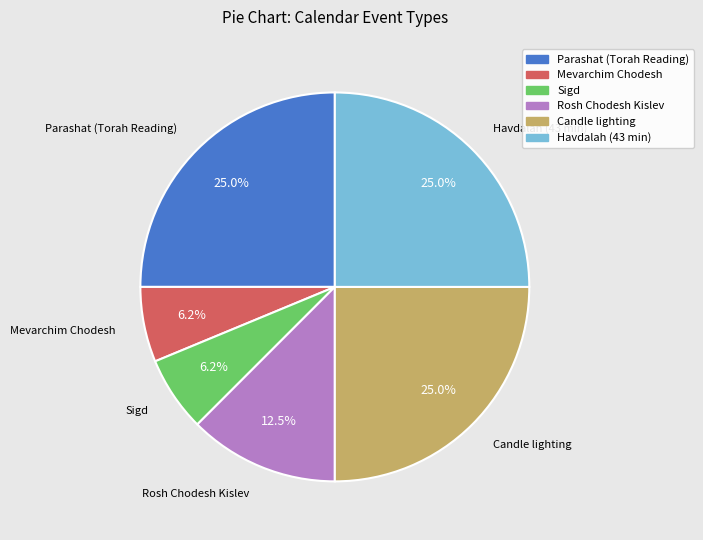

Do Candle lighting and Mevarchim Chodesh together represent more than half of the pie?

No